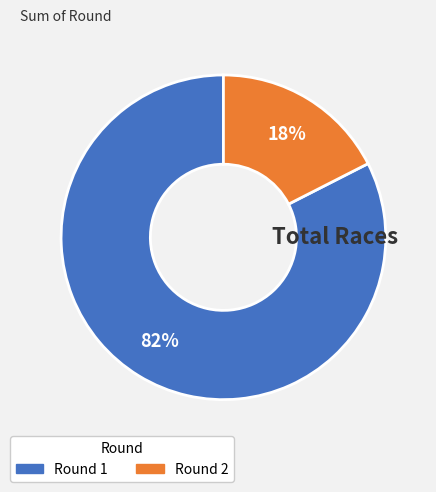

To the nearest percent, what is the average slice percentage?

50%